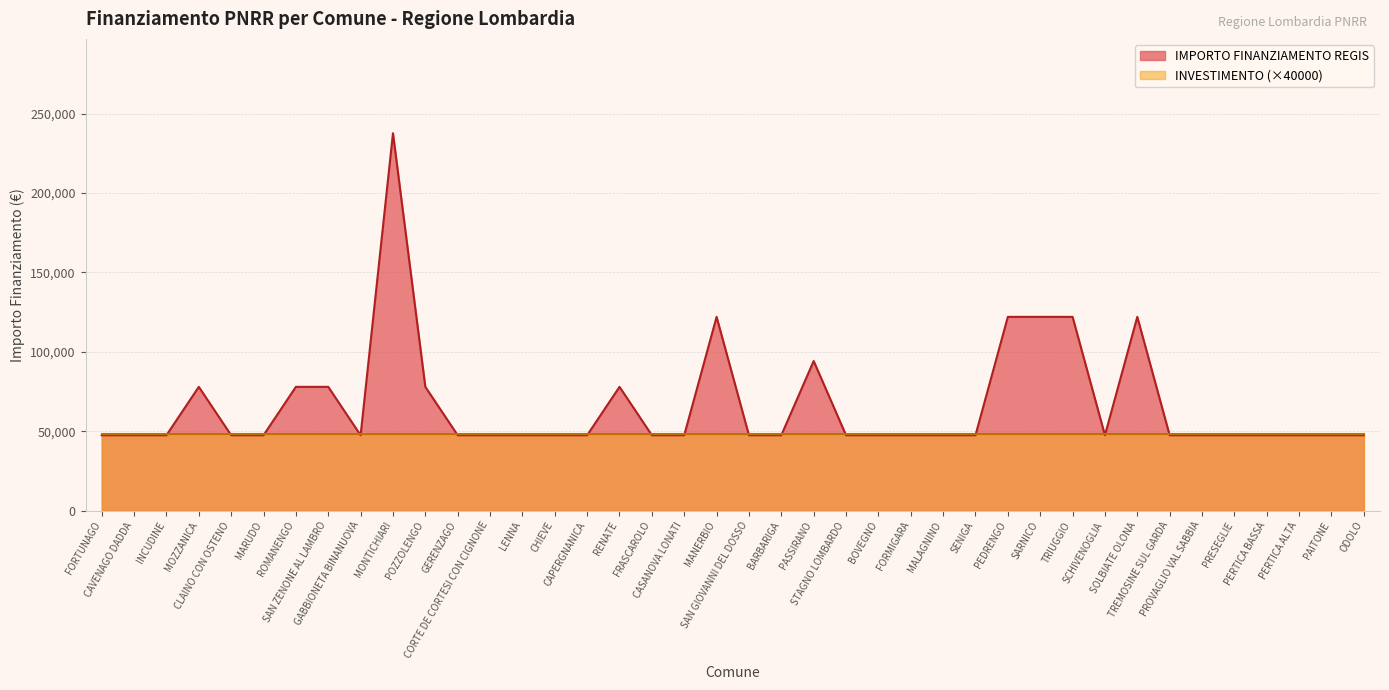

At which category does the chart reach its minimum across all series?

FORTUNAGO